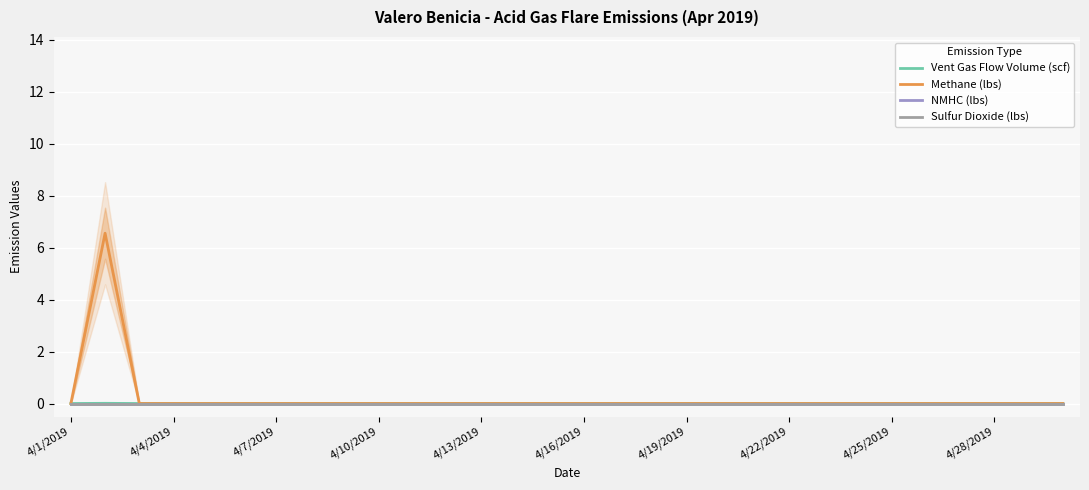

What are all the series names shown in the legend?

Vent Gas Flow Volume (scf), Methane (lbs), NMHC (lbs), Sulfur Dioxide (lbs)